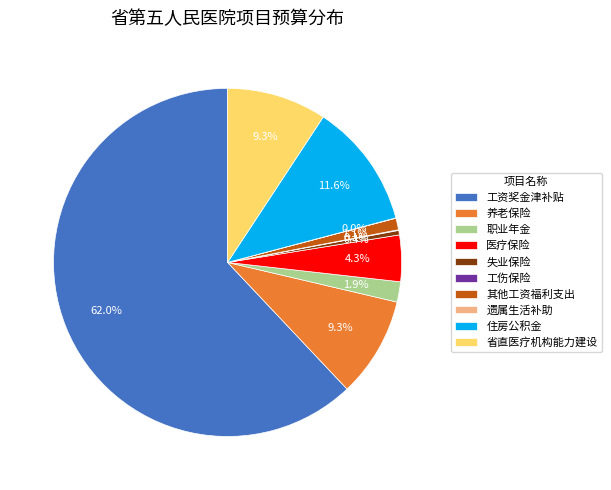

Which slice is the largest?

工资奖金津补贴